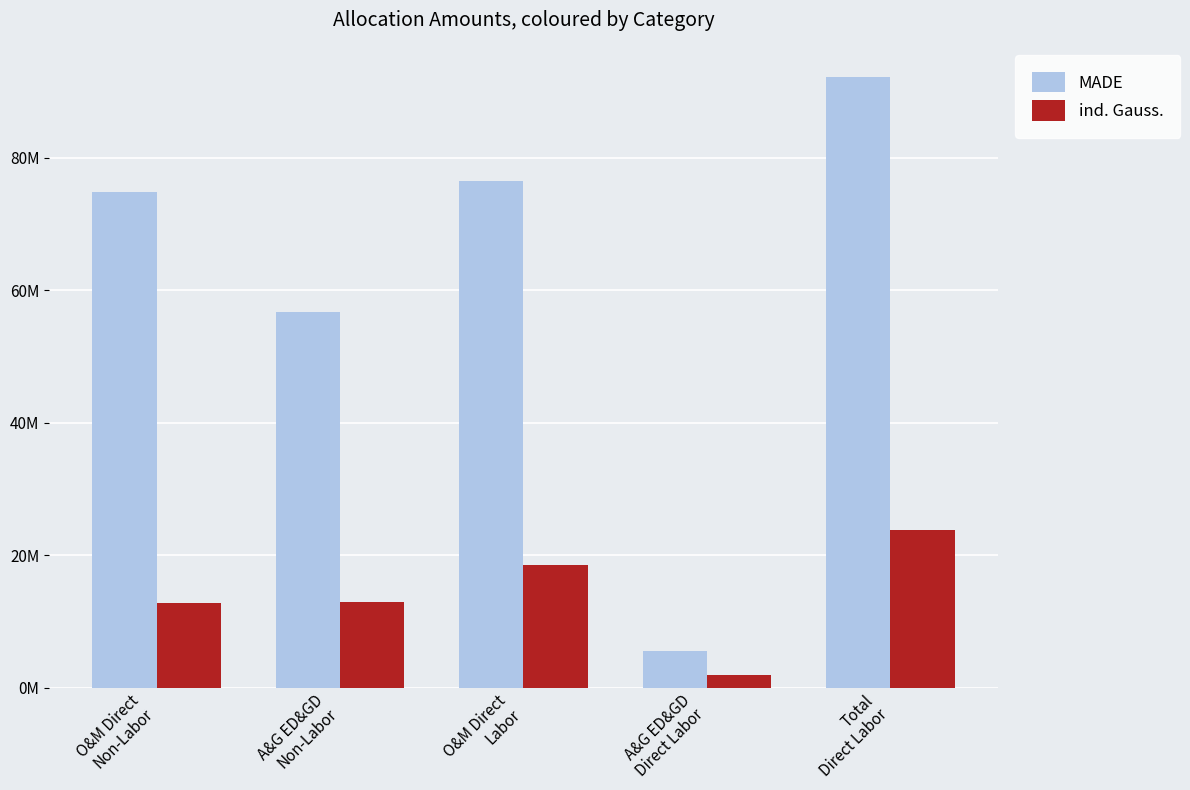

Is it true that ind. Gauss. equals 23821841 at Total
Direct Labor?

True